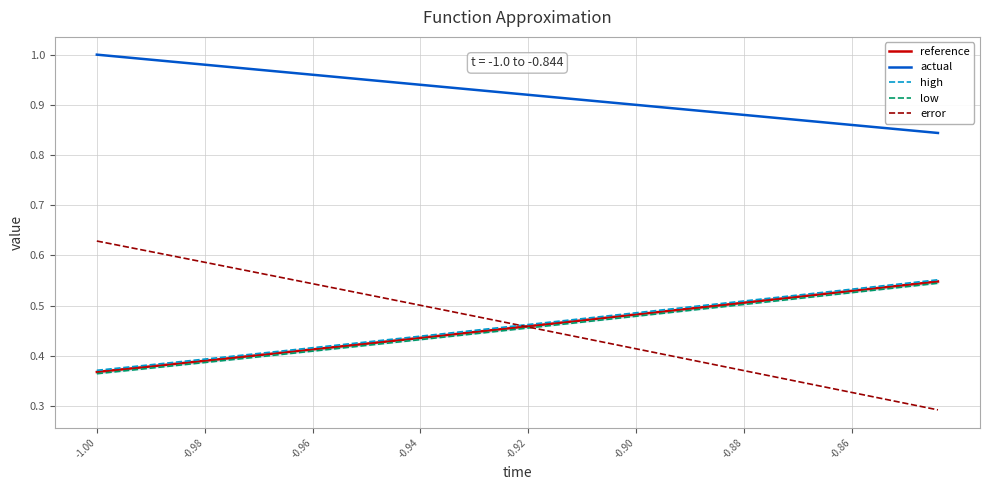

True or false: actual and reference cross at least once.

False